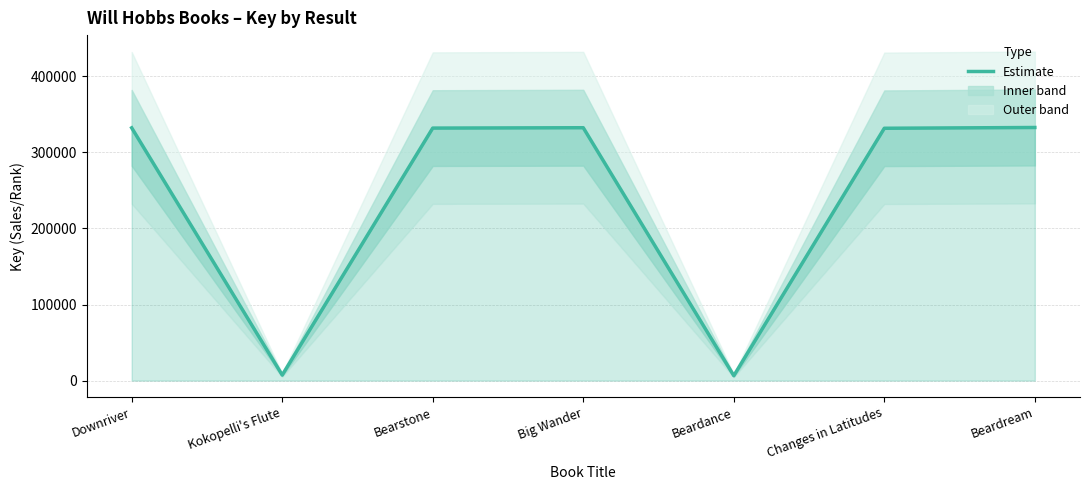

Approximately how many times larger is the value at Downriver compared to Bearstone?

1.0